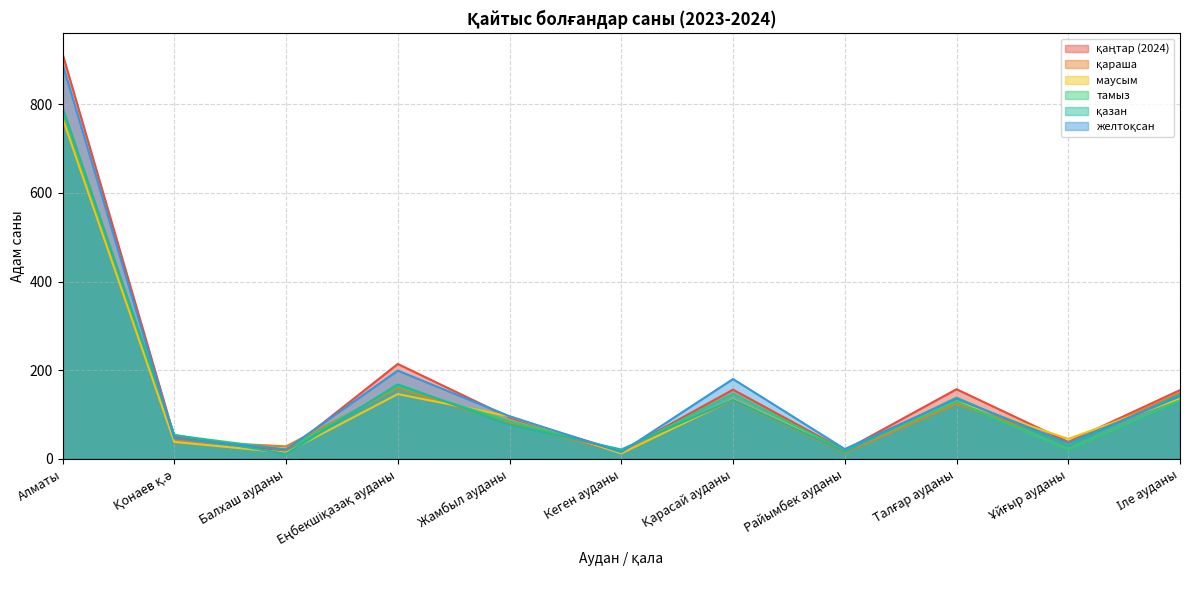

Between Ұйғыр ауданы and Алматы, which is larger?

Алматы